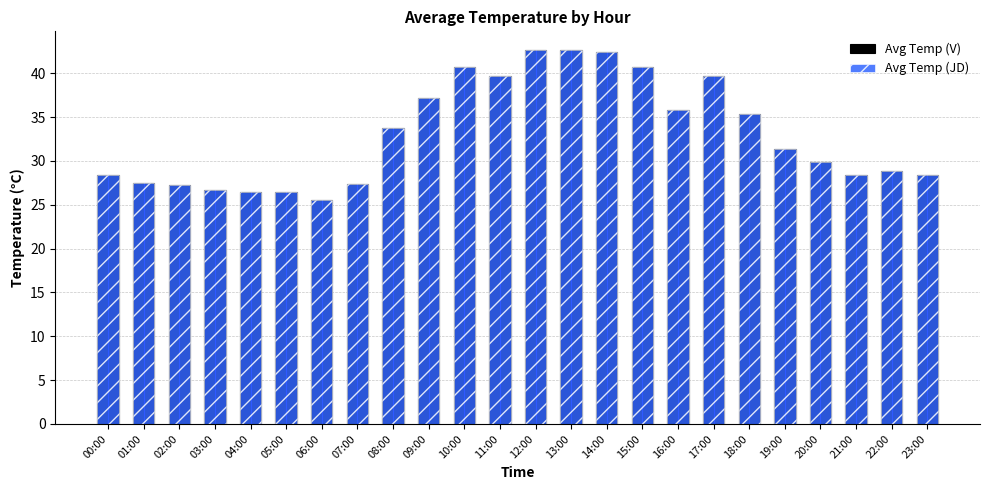

Is the value of Avg Temp (V) at 20:00 greater than the value of Avg Temp (JD) at 23:00?

Yes